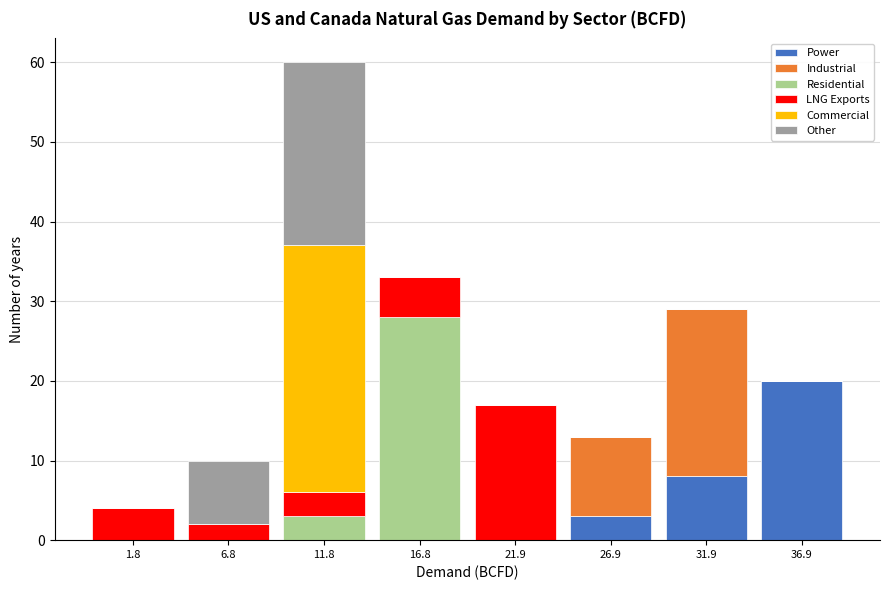

What is the total height of the stacked bar covering -1 to 4 on the x-axis? Neither the bar edges nor the heights are printed on the chart, so give them approximately, as read against the axes.

4